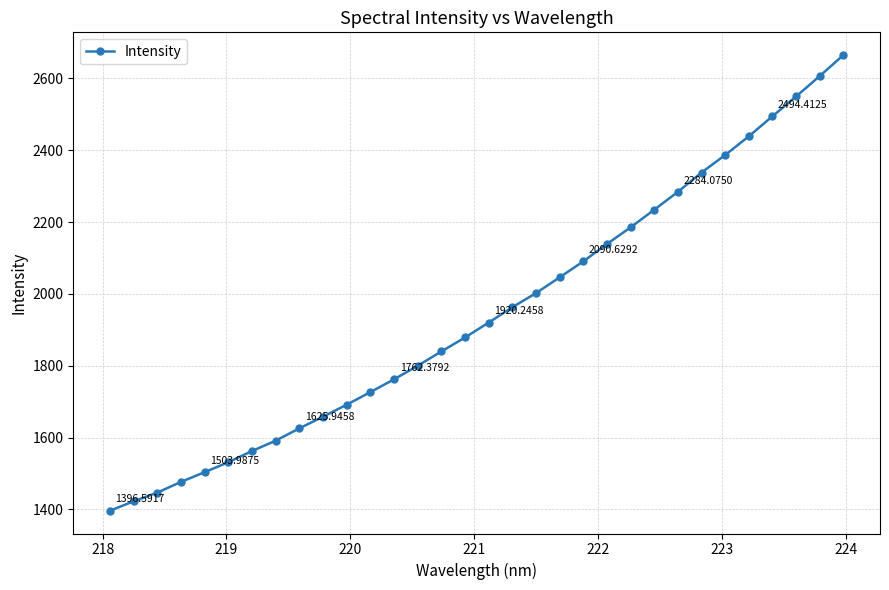

What is the difference between the maximum and minimum values?

1268.0